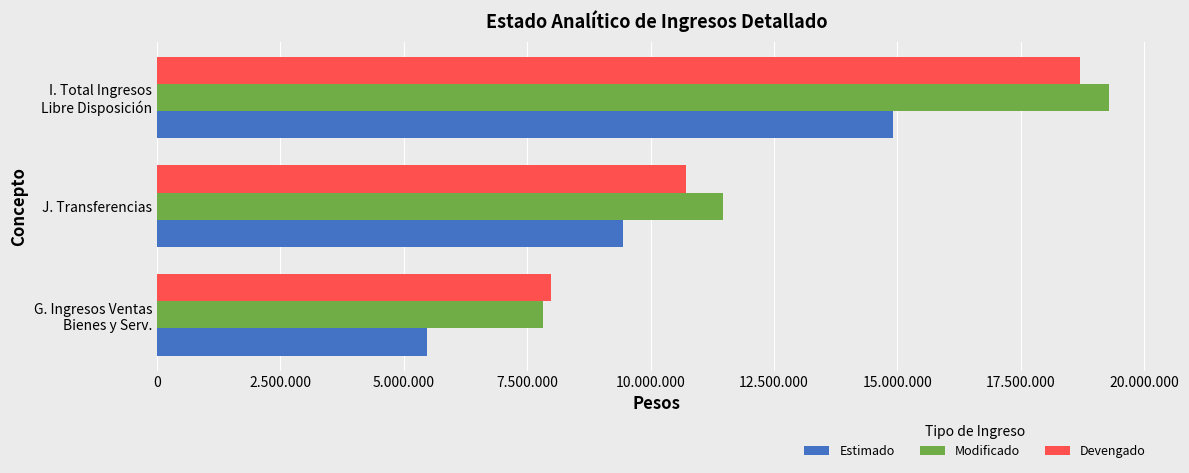

What are all the series names shown in the legend?

Estimado, Modificado, Devengado